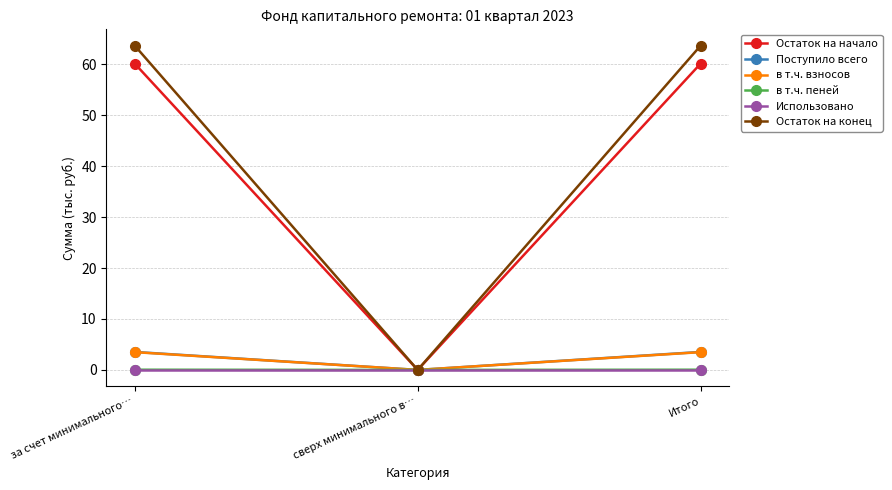

What is the greatest value displayed?

63.7